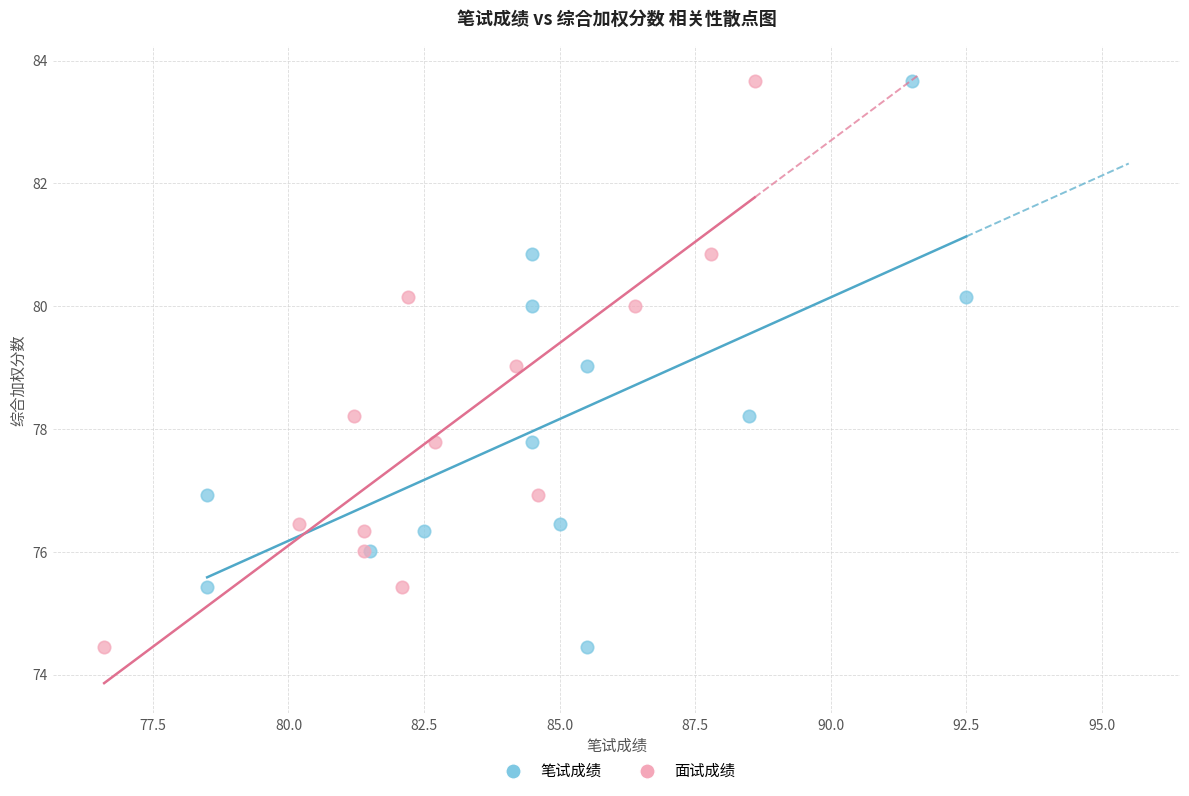

What are all the series names shown in the legend?

笔试成绩, 面试成绩